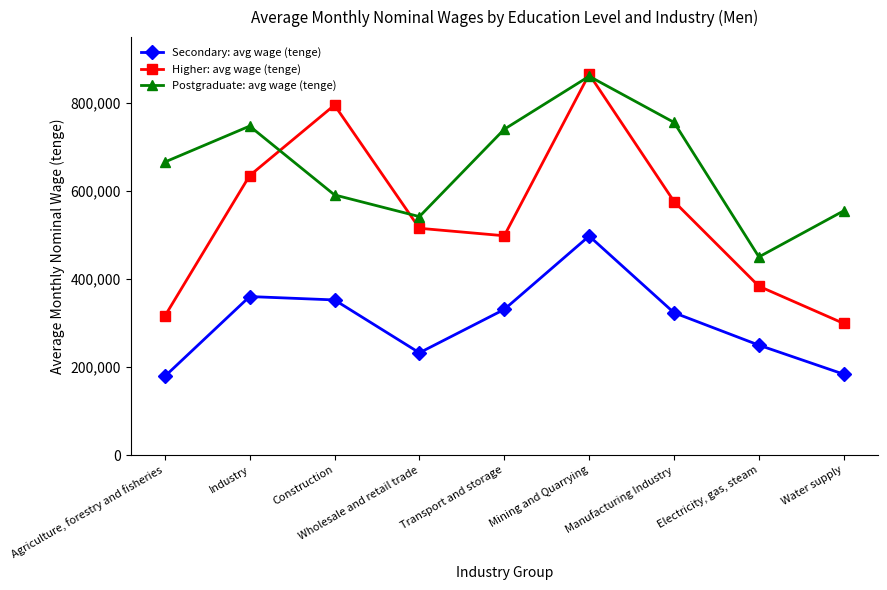

What is the value of the Postgraduate: avg wage (tenge) point at the 1st from the left?

665955